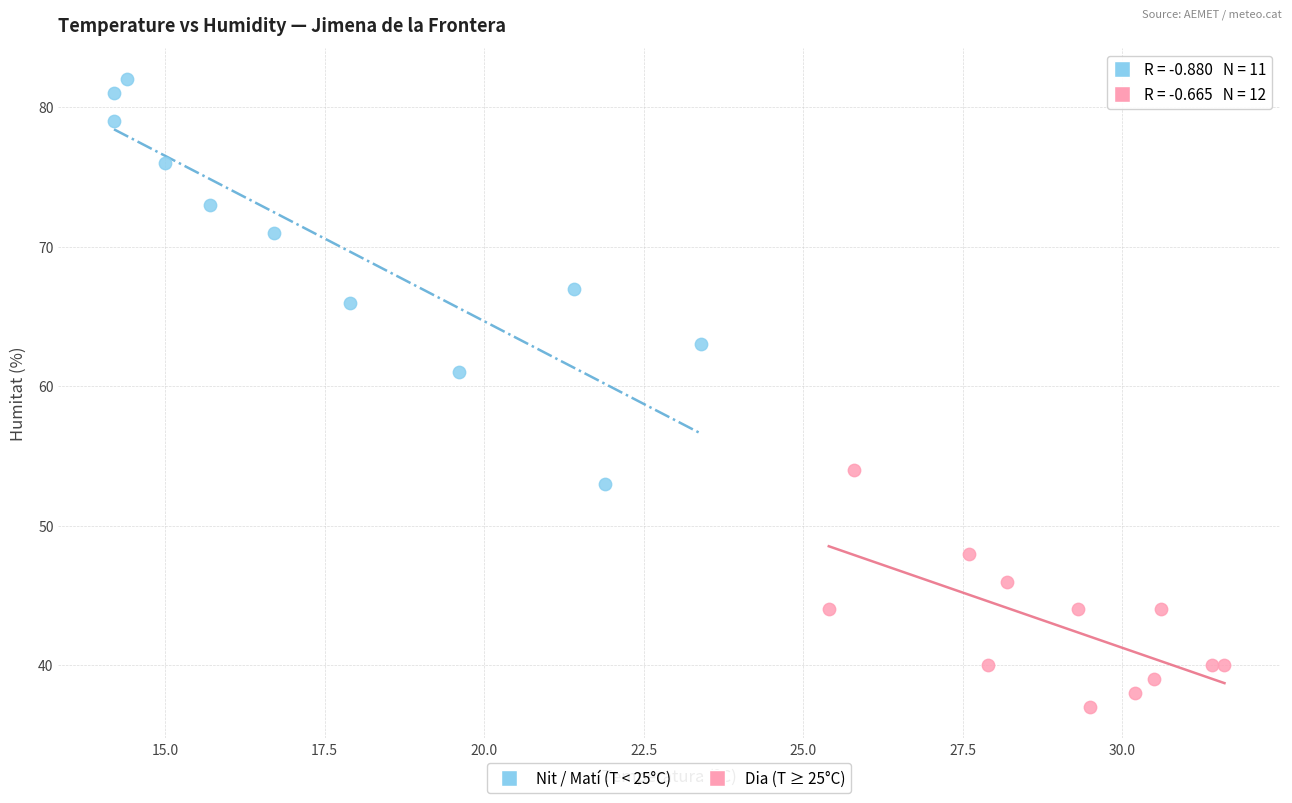

Which series reaches the minimum Y coordinate?

Dia (T ≥ 25°C)